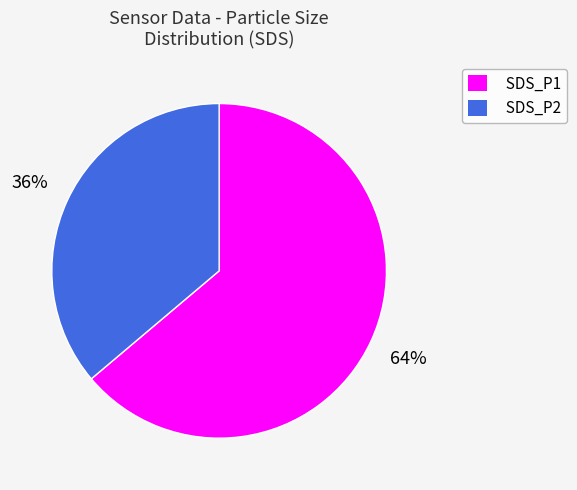

Which has a higher value, SDS_P2 or SDS_P1?

SDS_P1